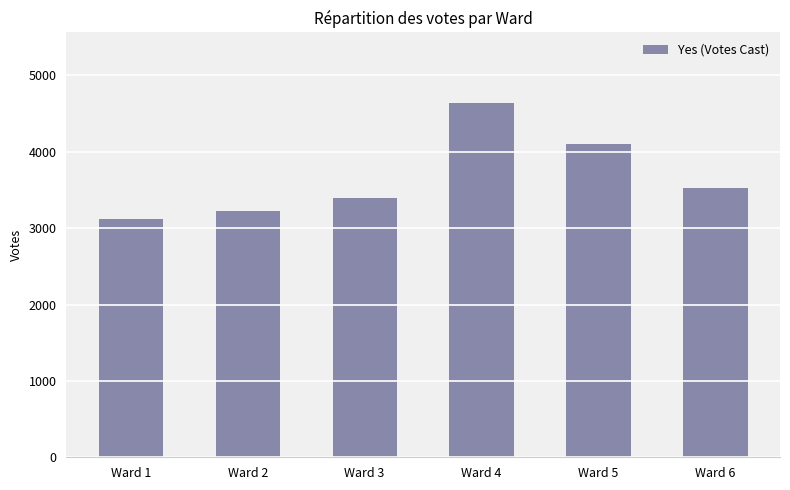

List the labels in order of value, smallest first.

Ward 1, Ward 2, Ward 3, Ward 6, Ward 5, Ward 4